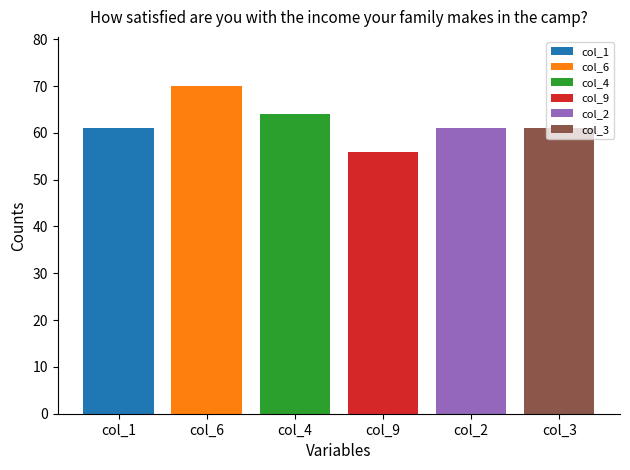

Which series has the largest range (max minus min)?

col_1